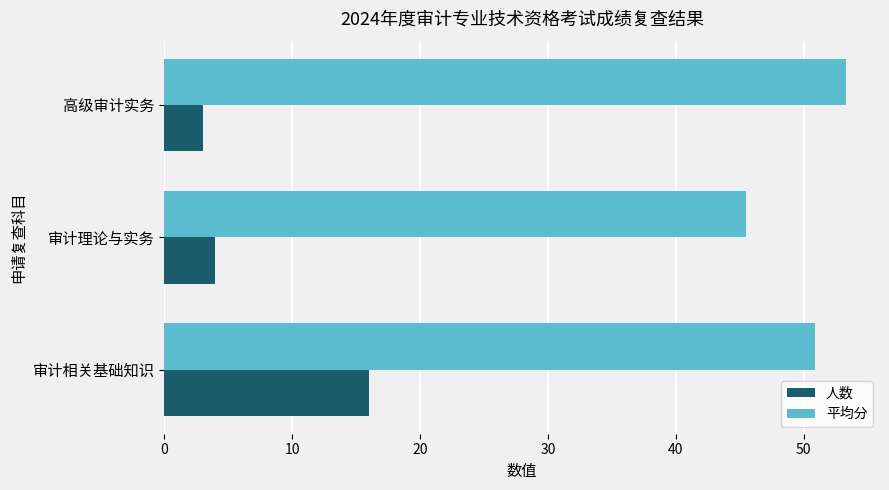

What is the average value of the 平均分 series?

49.9